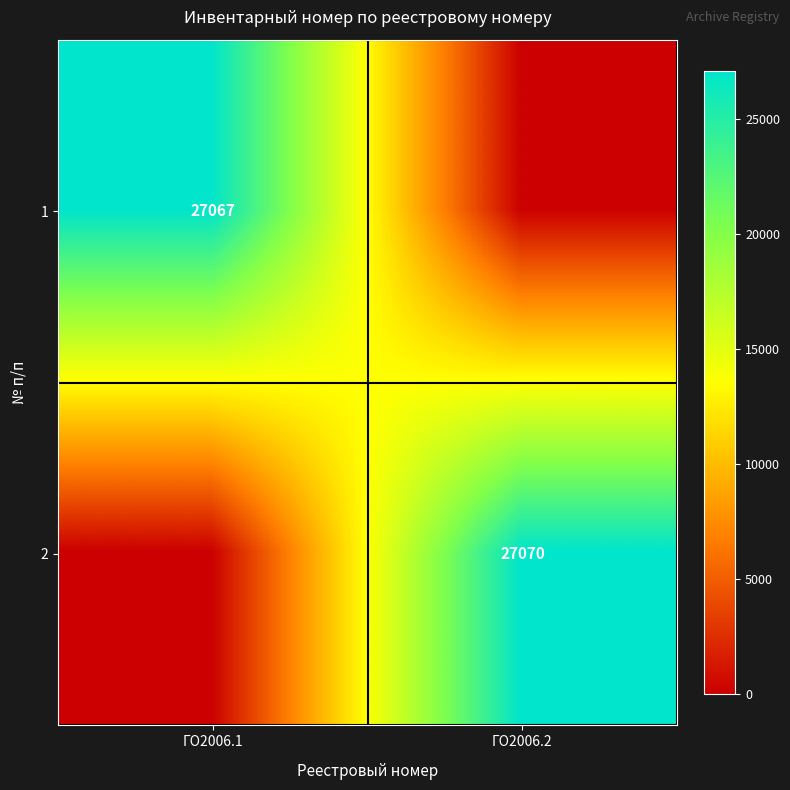

Is it true that 2 equals 27070 at ГО2006.2?

True